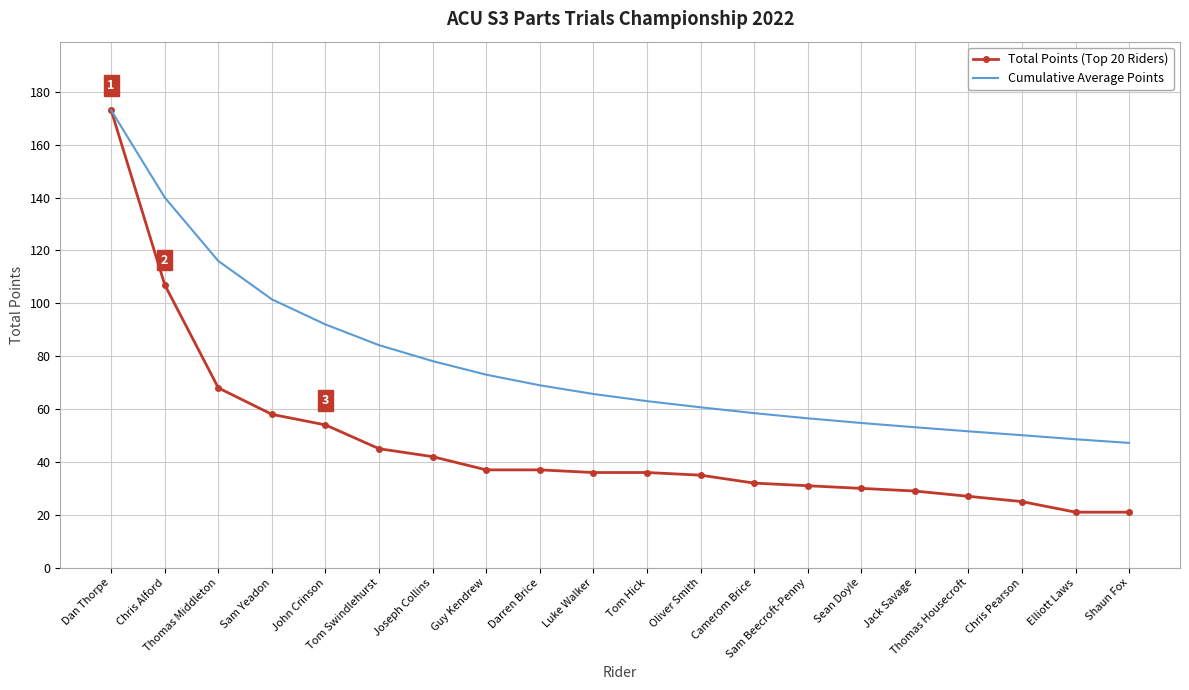

Is the value of Total Points (Top 20 Riders) at Joseph Collins greater than the value of Cumulative Average Points at Thomas Middleton?

No